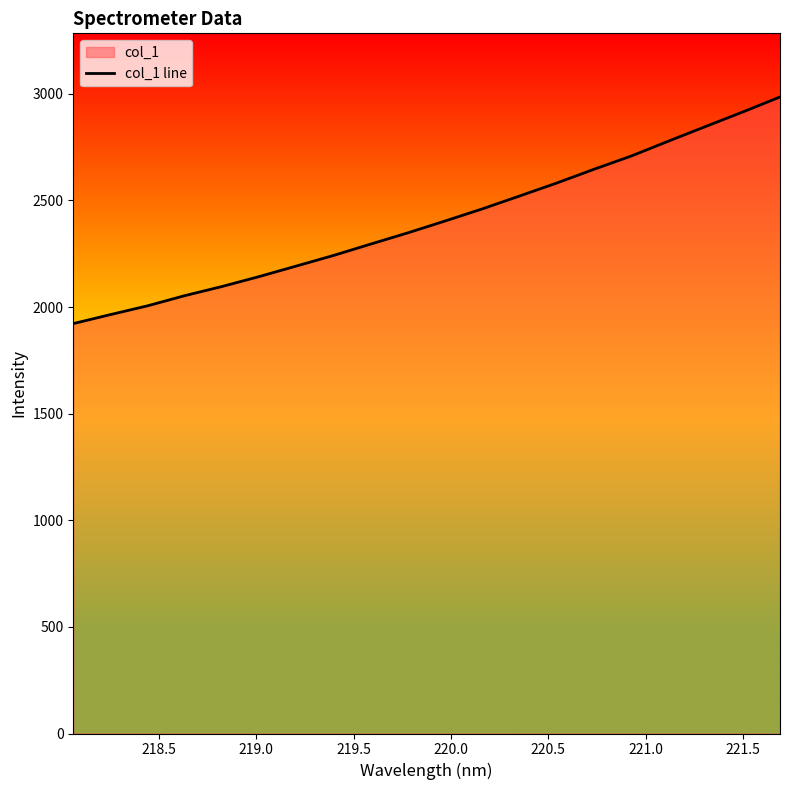

What is the difference between the maximum and minimum values?

1062.7